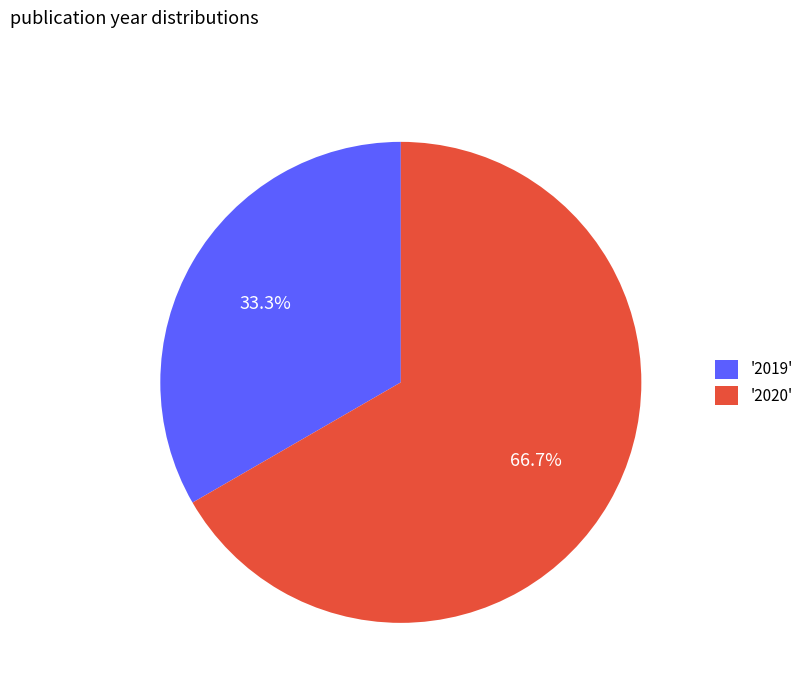

How many segments does this pie chart have?

2